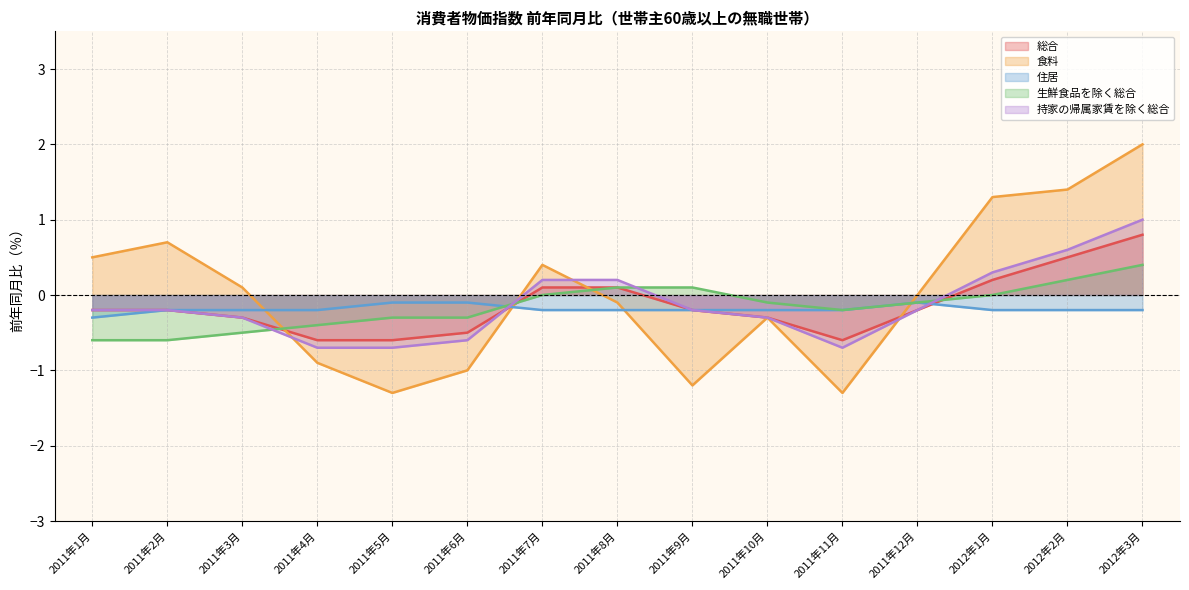

At how many categories does at least one series exceed 0?

9